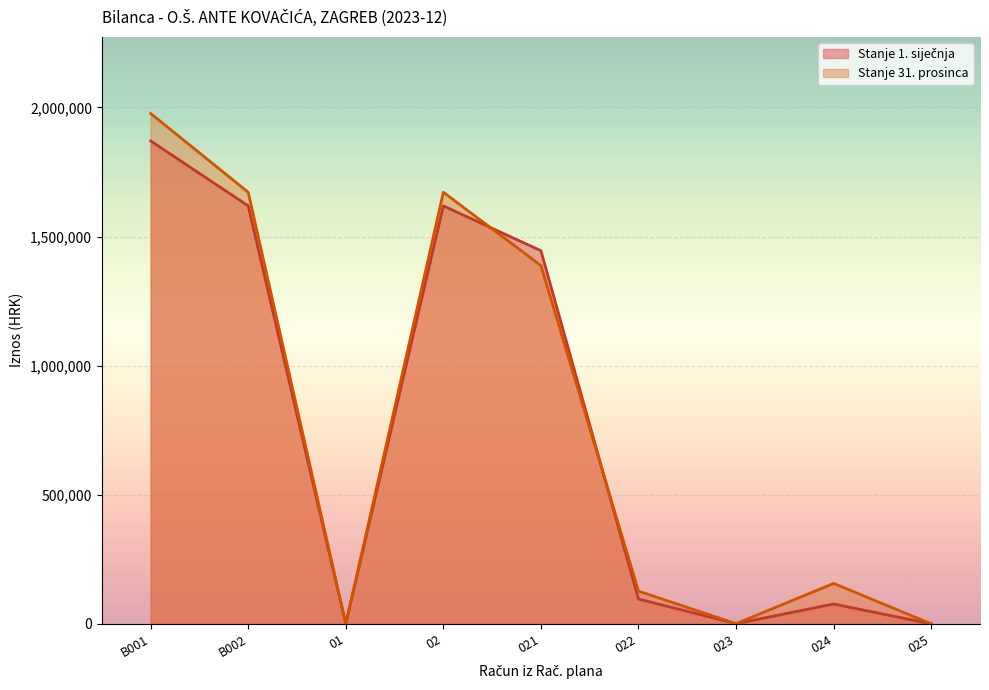

What is the sum of the Stanje 1. siječnja values at 02 and B001?

3489050.0